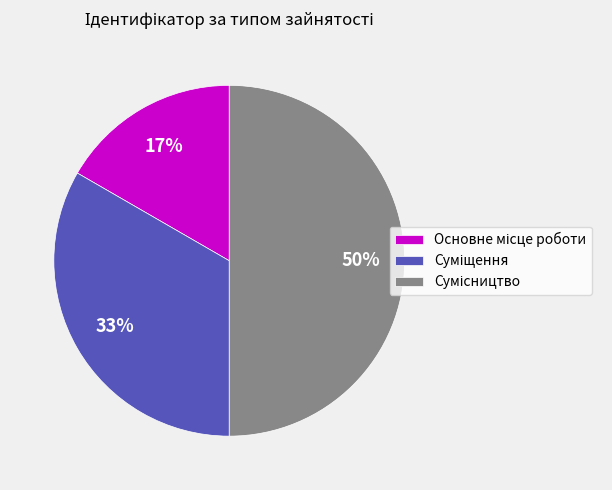

To the nearest percent, what is the average slice percentage?

33%